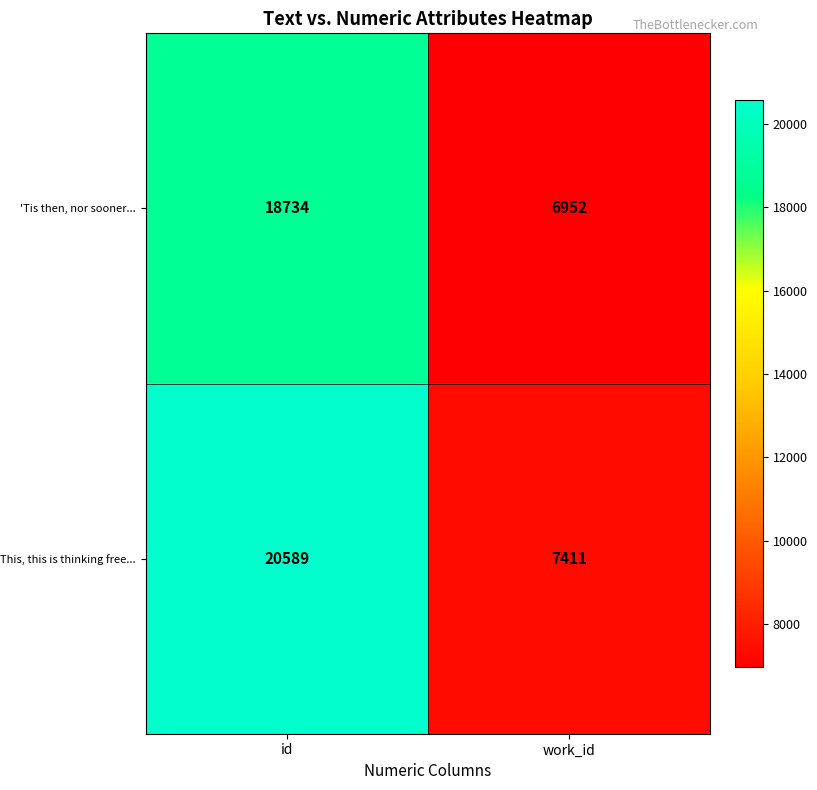

Reading left to right, extract all data points from this chart.

'Tis then, nor sooner...: id=18734	work_id=6952
This, this is thinking free...: id=20589	work_id=7411